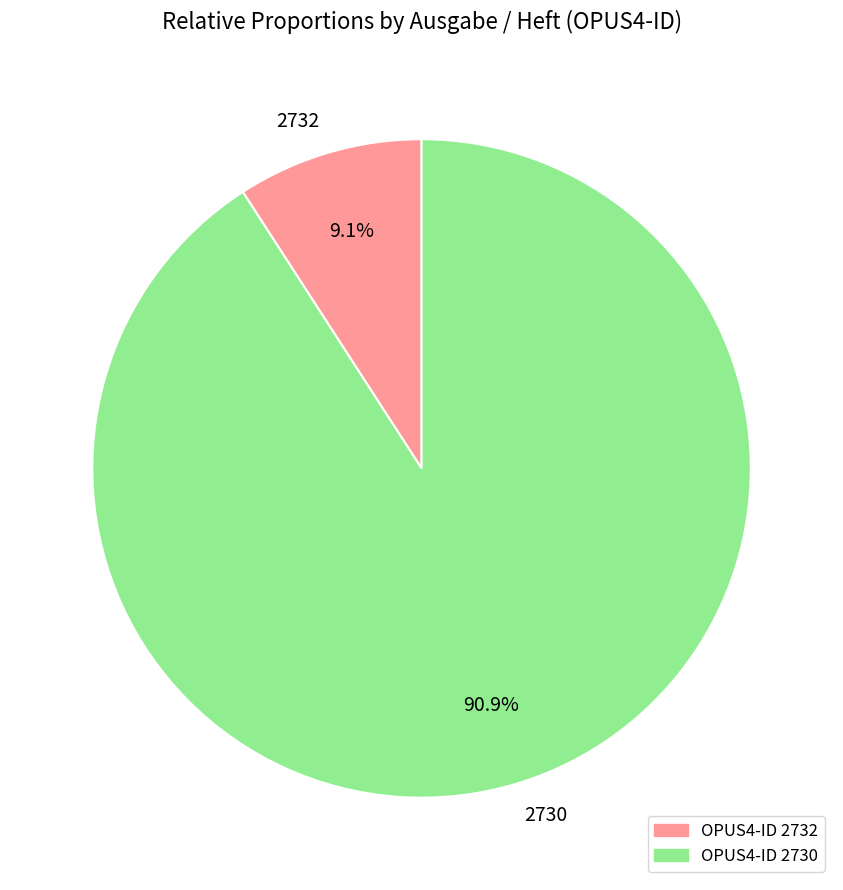

Which has a higher value, 2730 or 2732?

2730